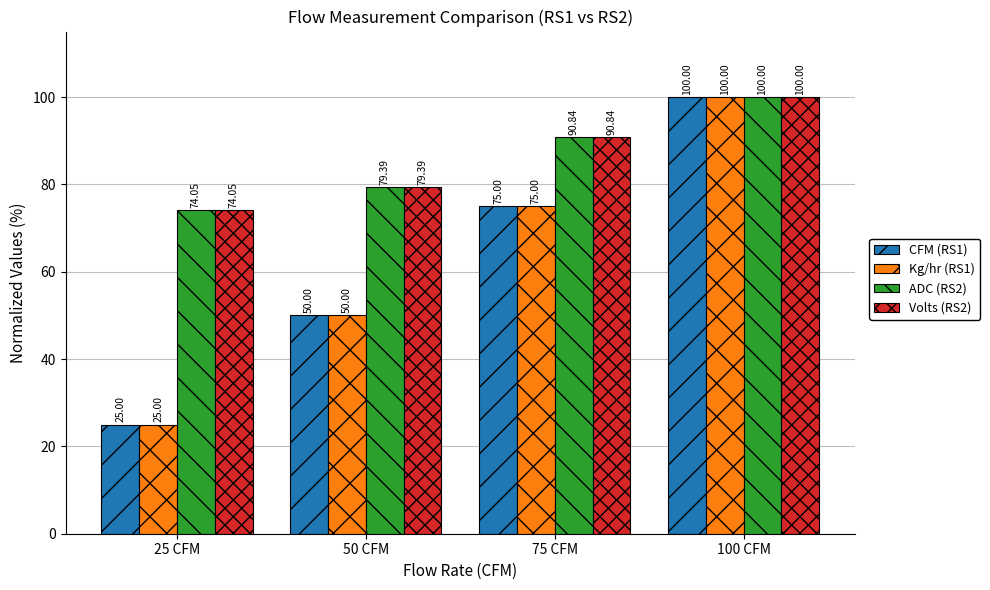

At which category is the sum across all series the highest?

100 CFM